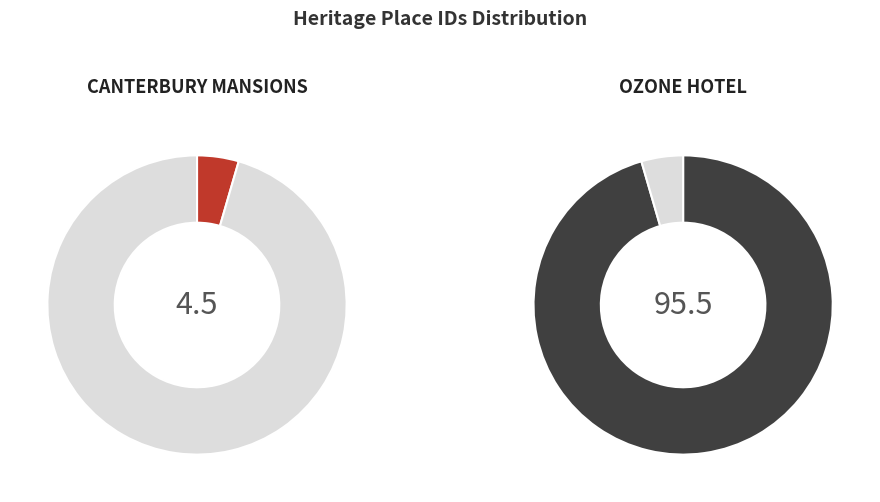

To the nearest percent, what portion does OZONE HOTEL represent?

95%